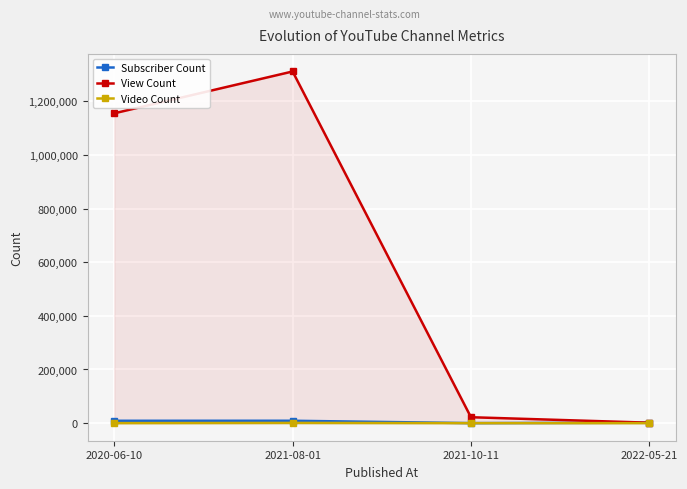

Reading right to left, transcribe all the data shown in this chart.

Subscriber Count: 2022-05-21=1680	2021-10-11=97	2021-08-01=8870	2020-06-10=8790
View Count: 2022-05-21=1672	2021-10-11=22045	2021-08-01=1311007	2020-06-10=1155067
Video Count: 2022-05-21=24	2021-10-11=43	2021-08-01=816	2020-06-10=83